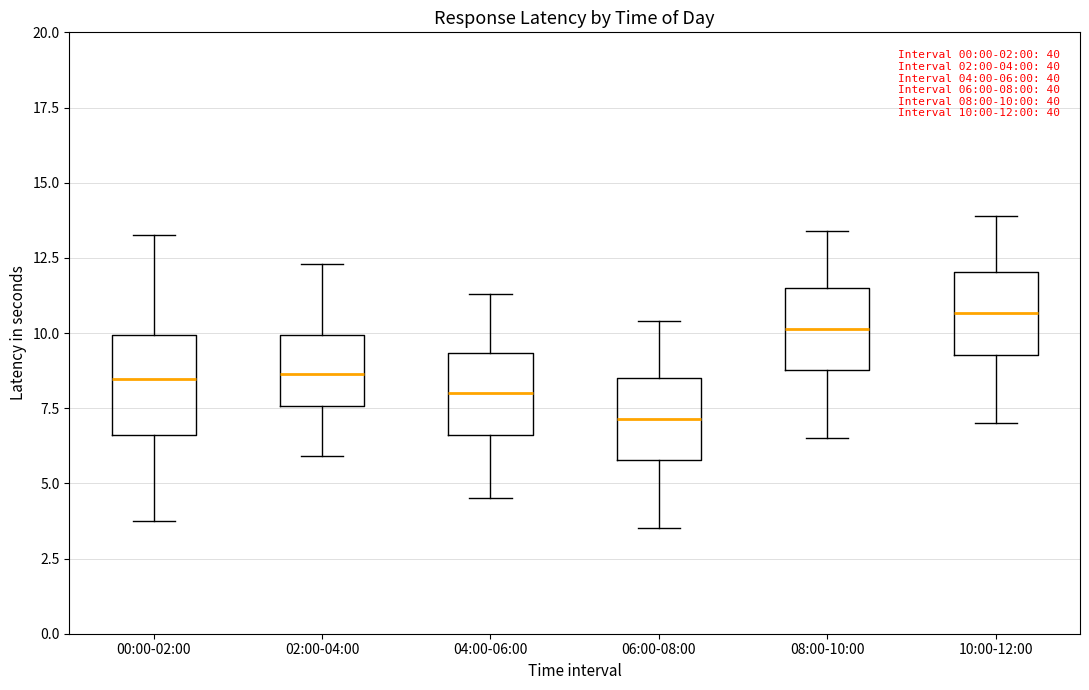

Comparing the boxes themselves (not the whiskers), which one is the tallest?

00:00-02:00